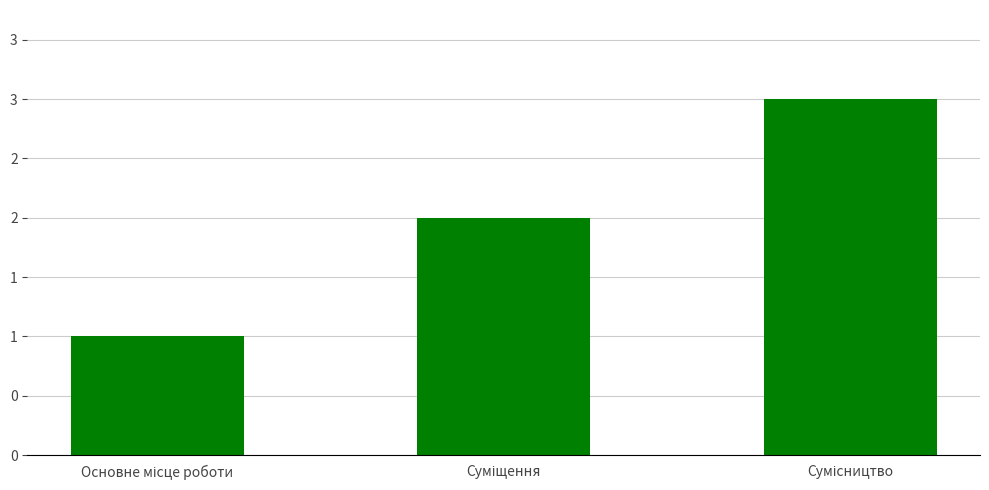

Which category has the lowest value across all series?

Основне місце роботи